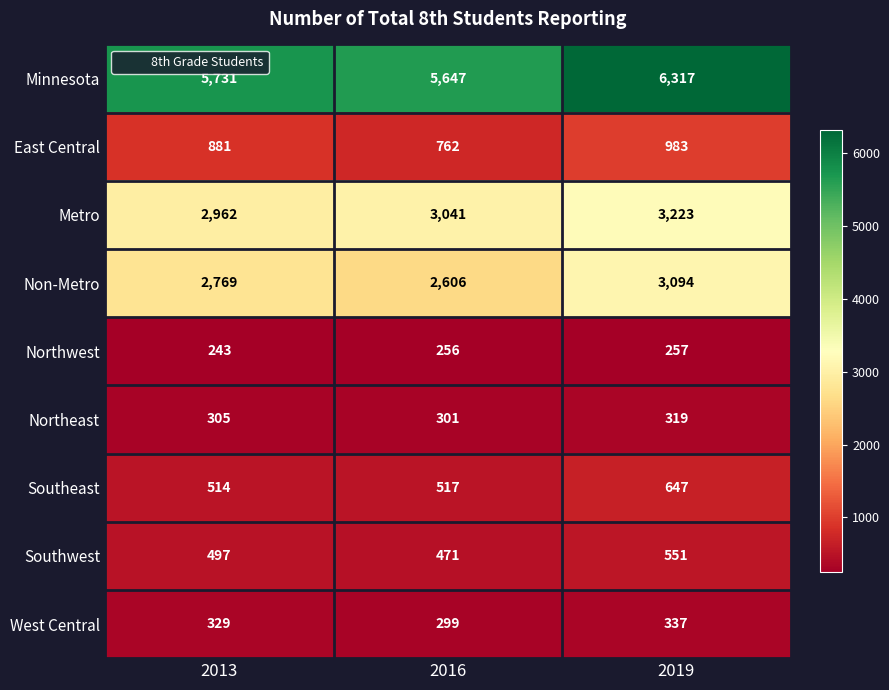

The value of Metro at 2019 is 3223. True or false?

True